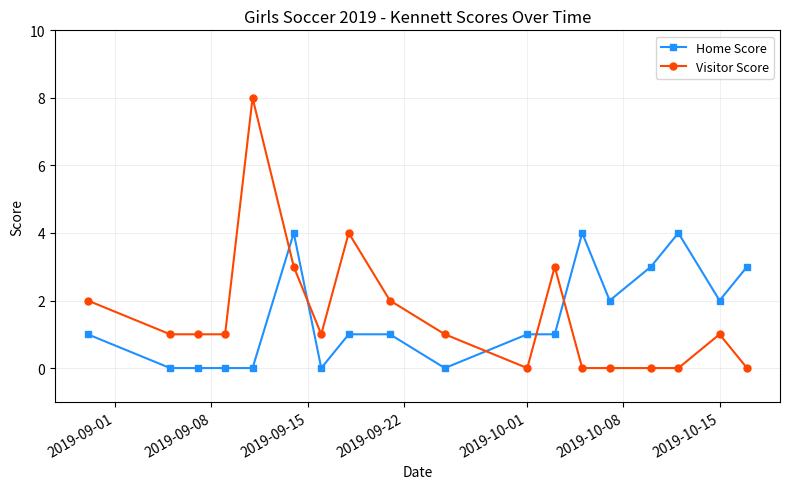

What is the average value of the Home Score series?

2